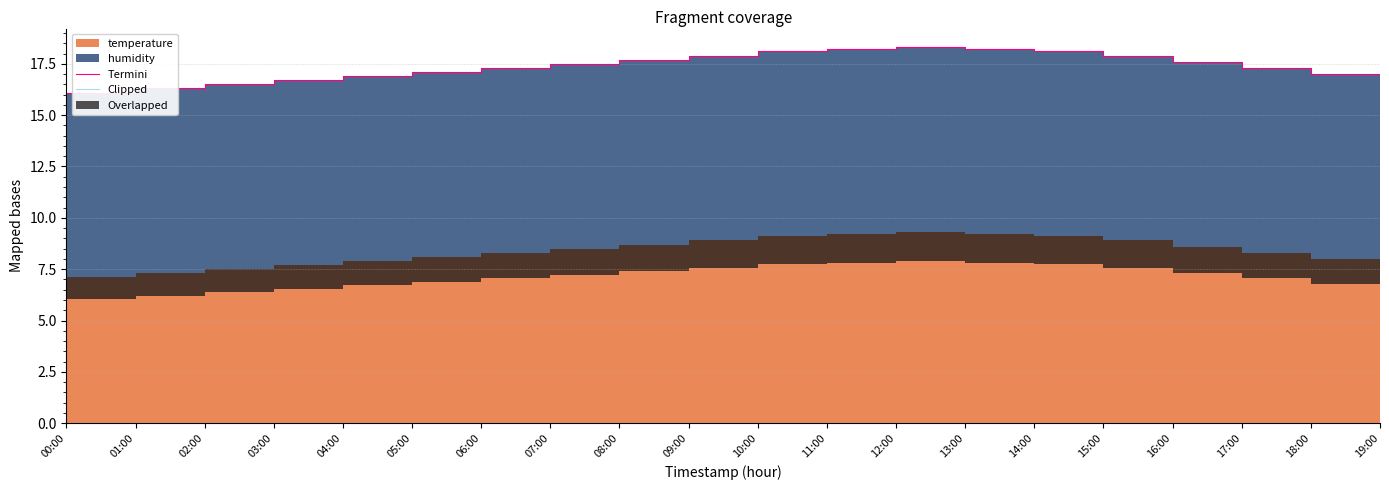

Which series has the largest total across all categories?

Termini